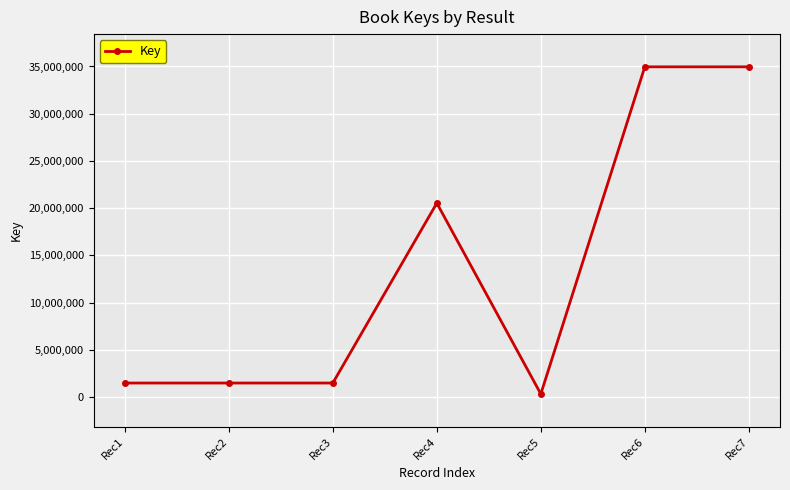

True or false: the data has more than 0 interior local peaks.

True